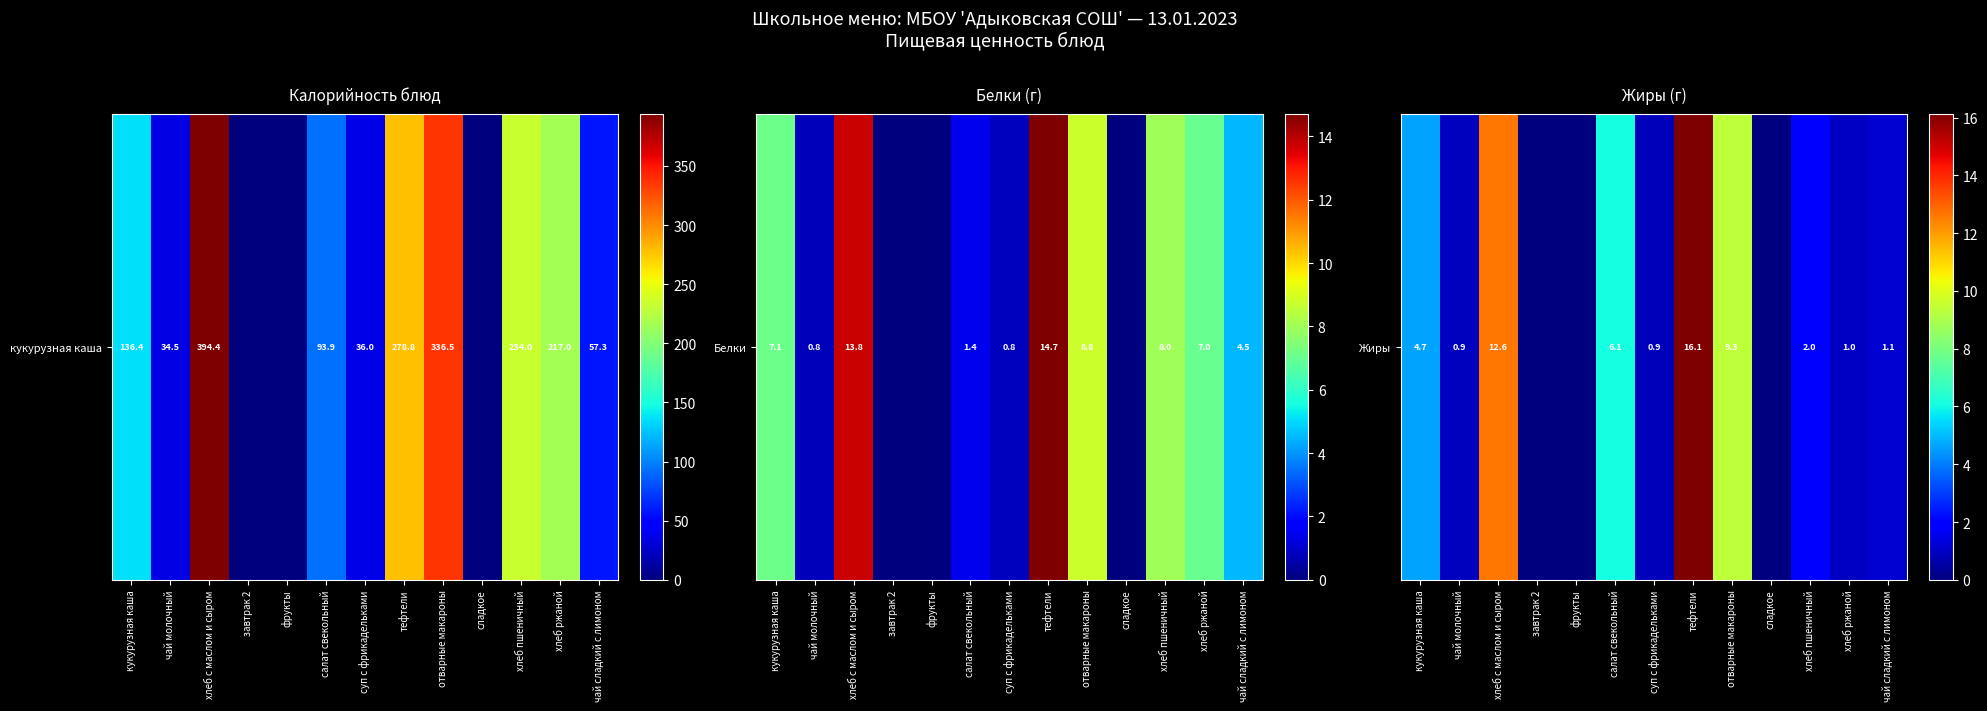

What is the maximum value shown in the chart?

16.1